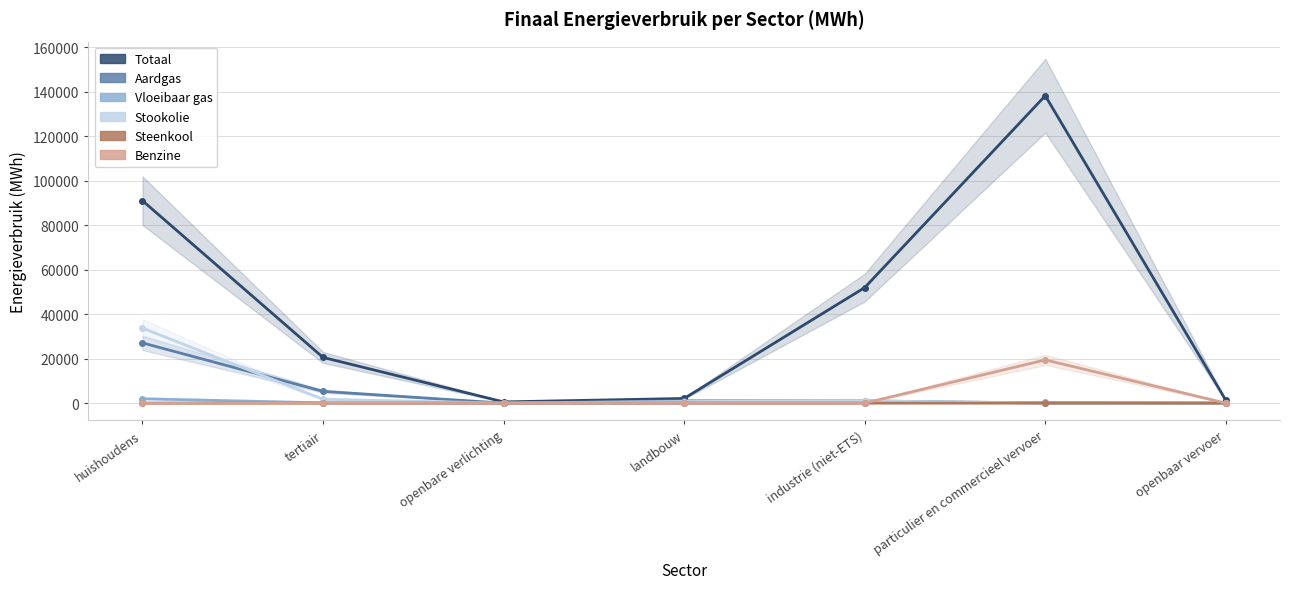

At which category does Benzine reach its first local peak?

particulier en commercieel vervoer